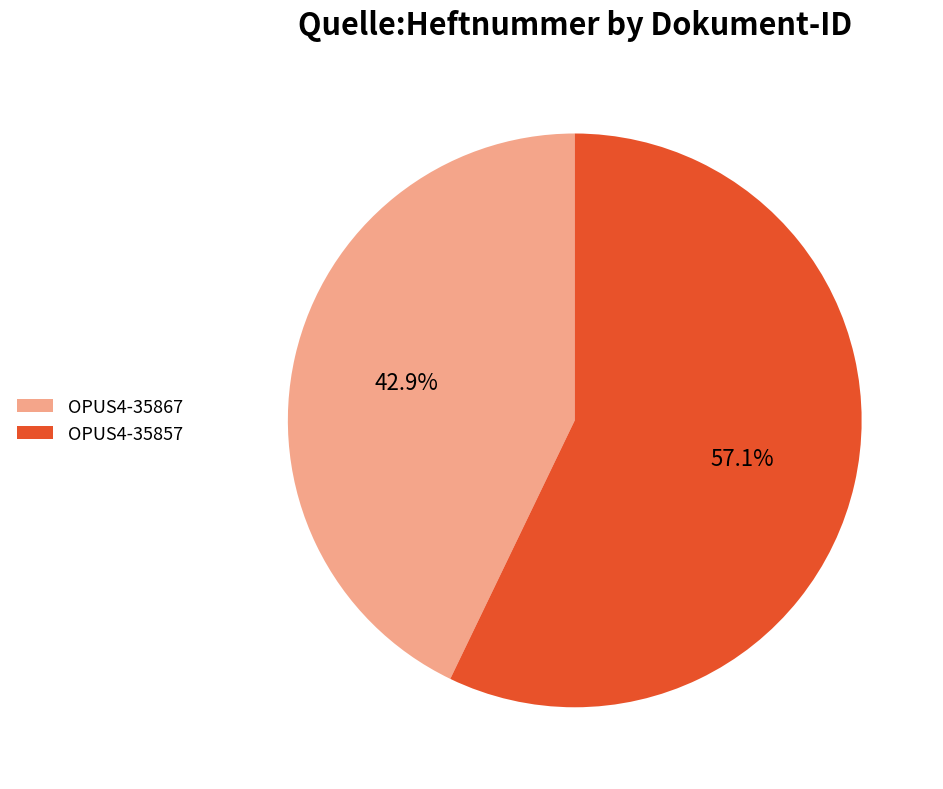

Between OPUS4-35857 and OPUS4-35867, which is larger?

OPUS4-35857